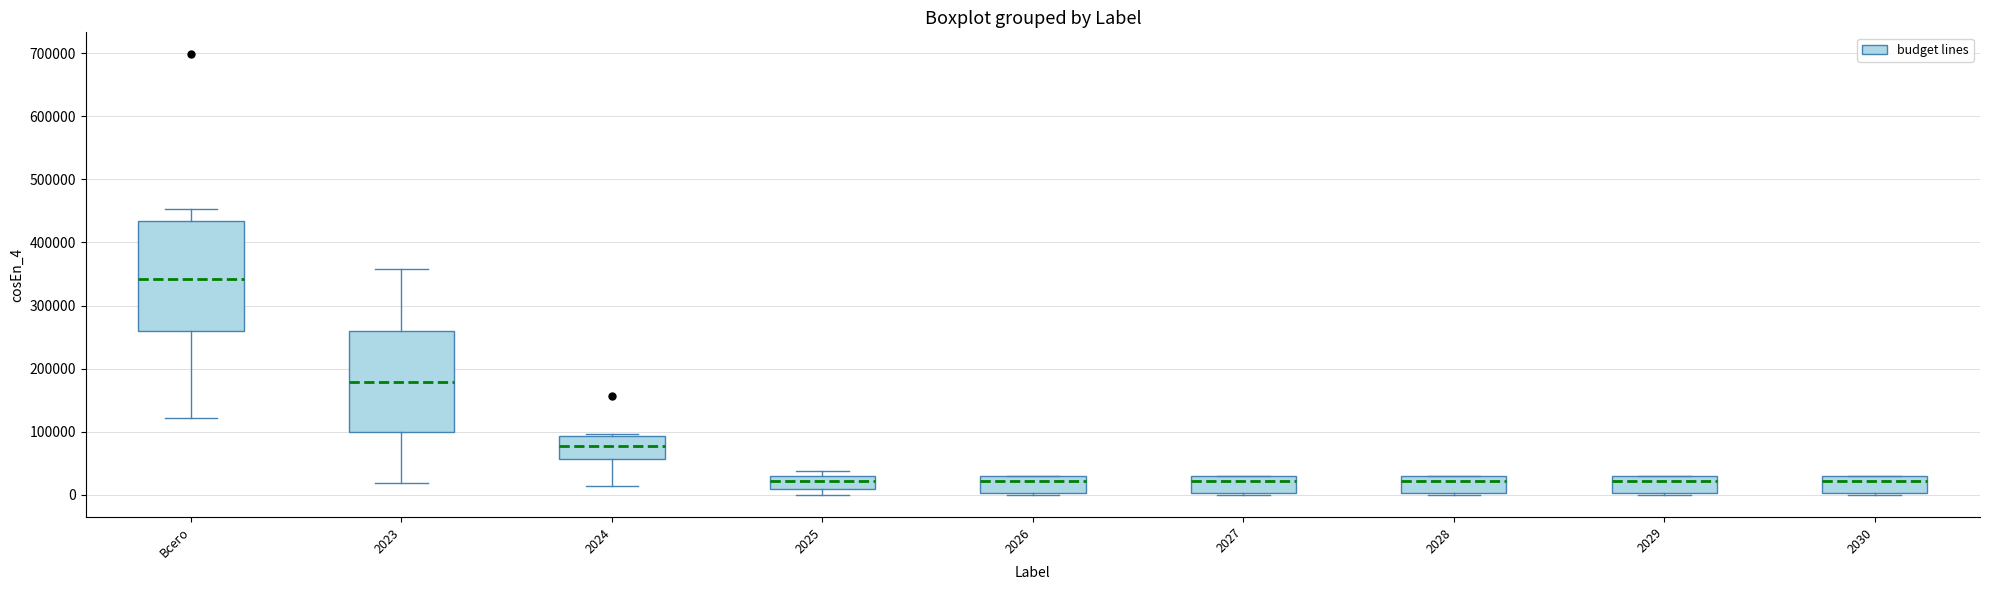

Which box has the highest median line?

Всего